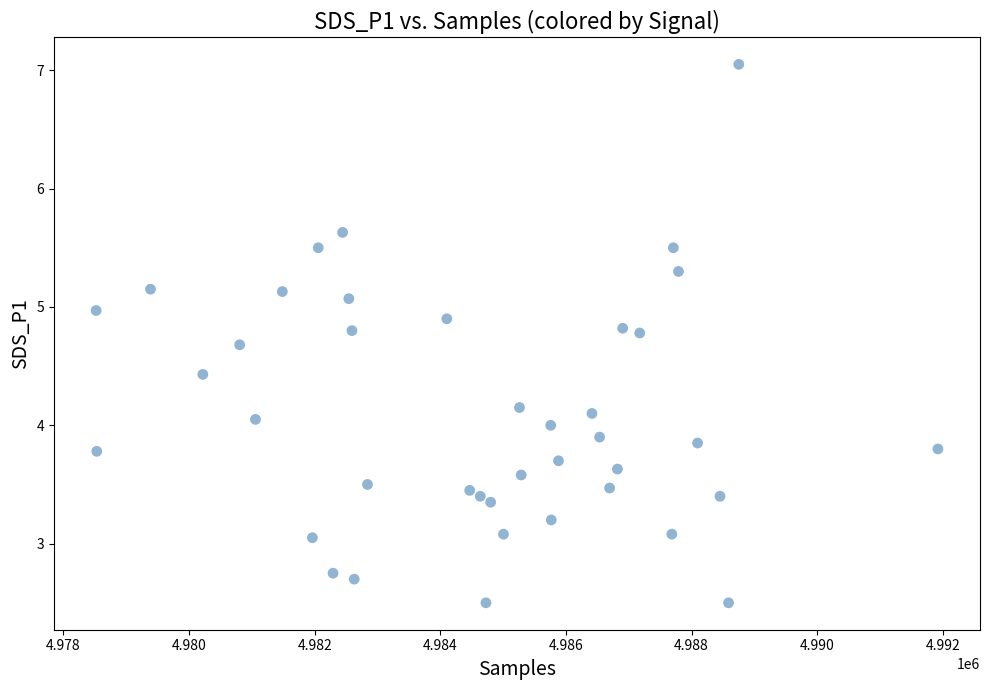

What is the range of X values (max minus min)?

13401.0